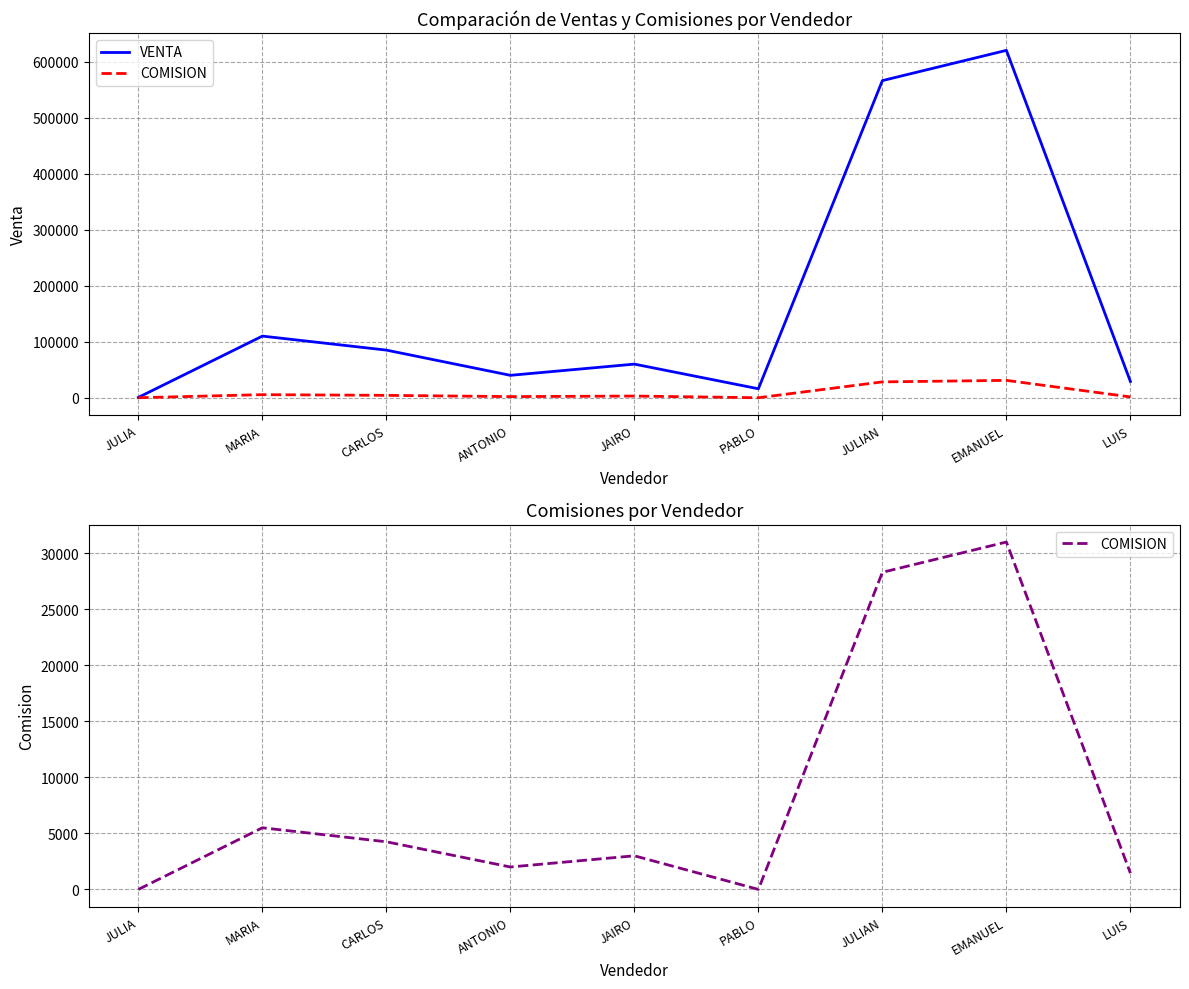

The value of VENTA at JULIAN is 172317. True or false?

False